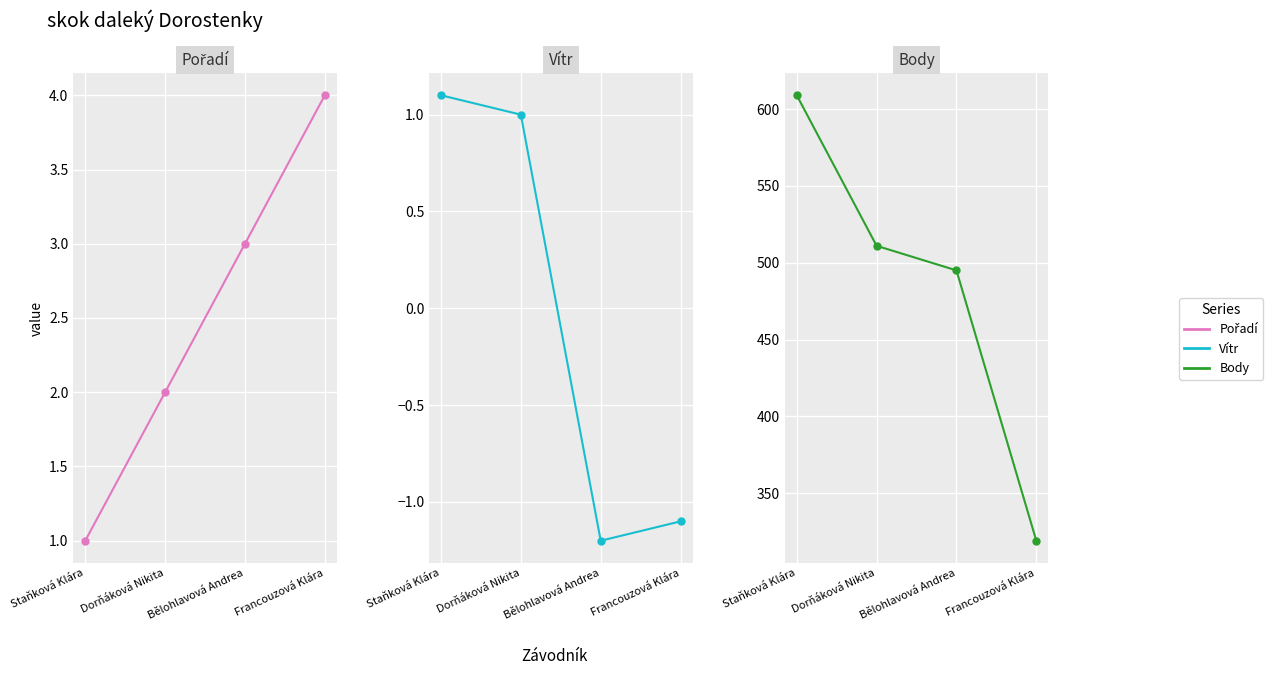

Reading left to right, what are all the values shown in this chart?

Pořadí: 1.0	2.0	3.0	4.0
Vítr: 1.1	1.0	-1.2	-1.1
Body: 609.0	511.0	495.0	319.0